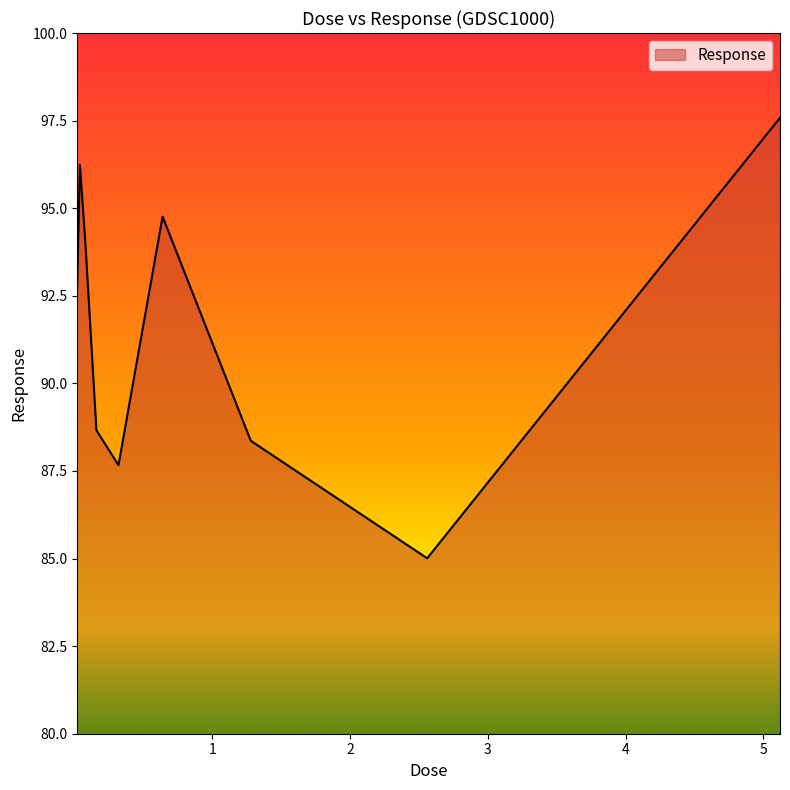

What is the difference between the maximum and minimum values?

12.6